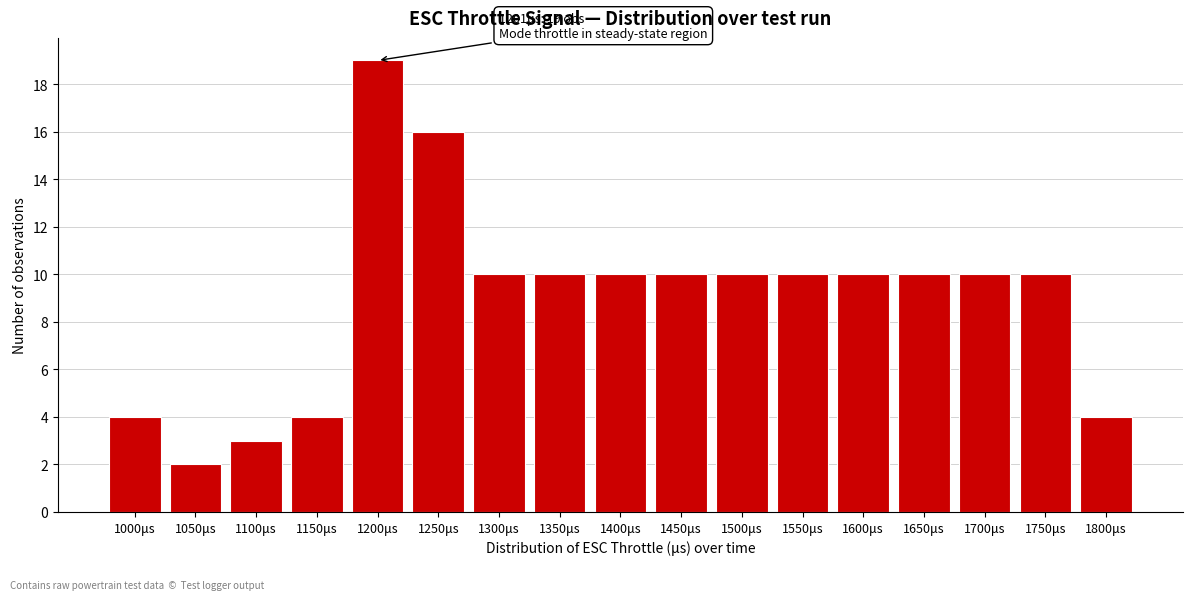

Reading right to left, transcribe all the data shown in this chart.

4	10	10	10	10	10	10	10	10	10	10	16	19	4	3	2	4